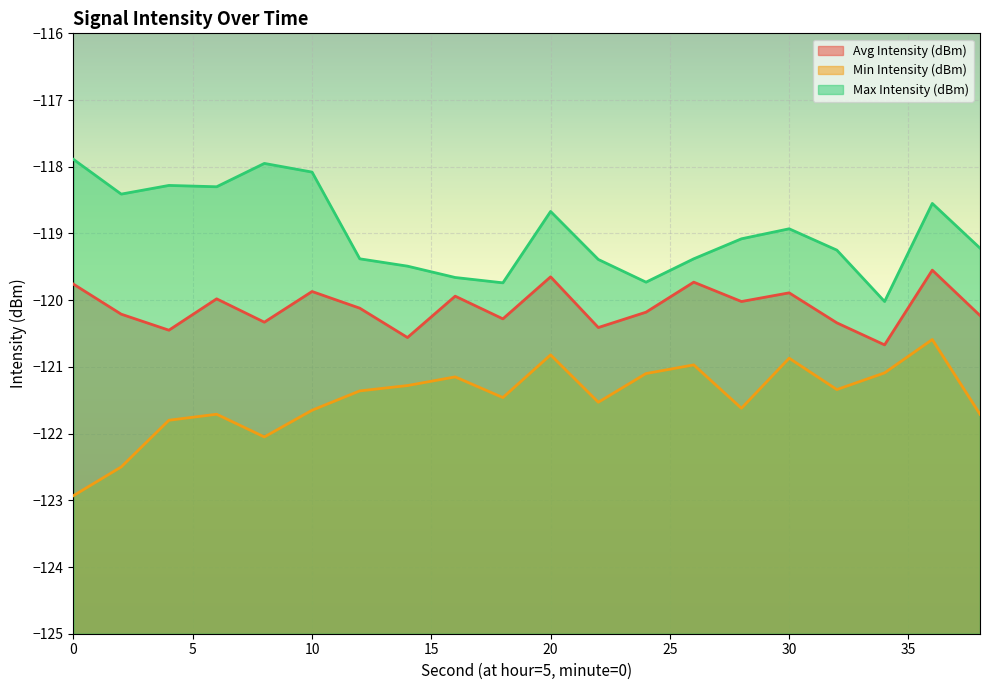

Is the value of Min Intensity (dBm) at 24 greater than the value of Max Intensity (dBm) at 22?

No